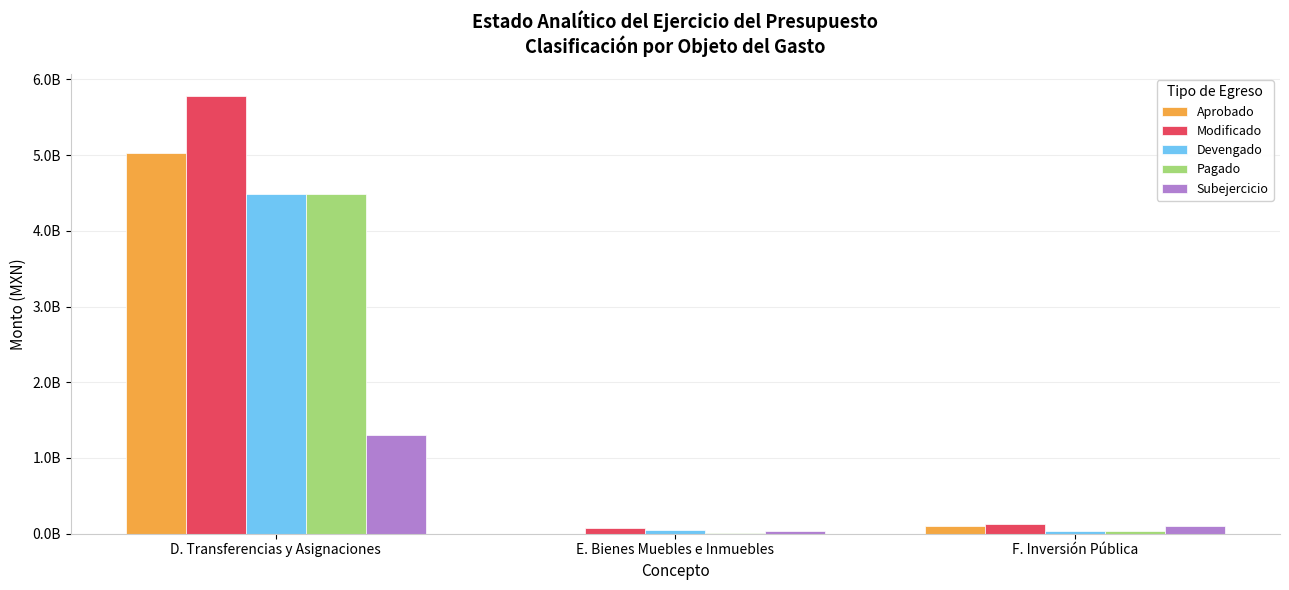

Which series changed the most between D. Transferencias y Asignaciones and E. Bienes Muebles e Inmuebles?

Modificado